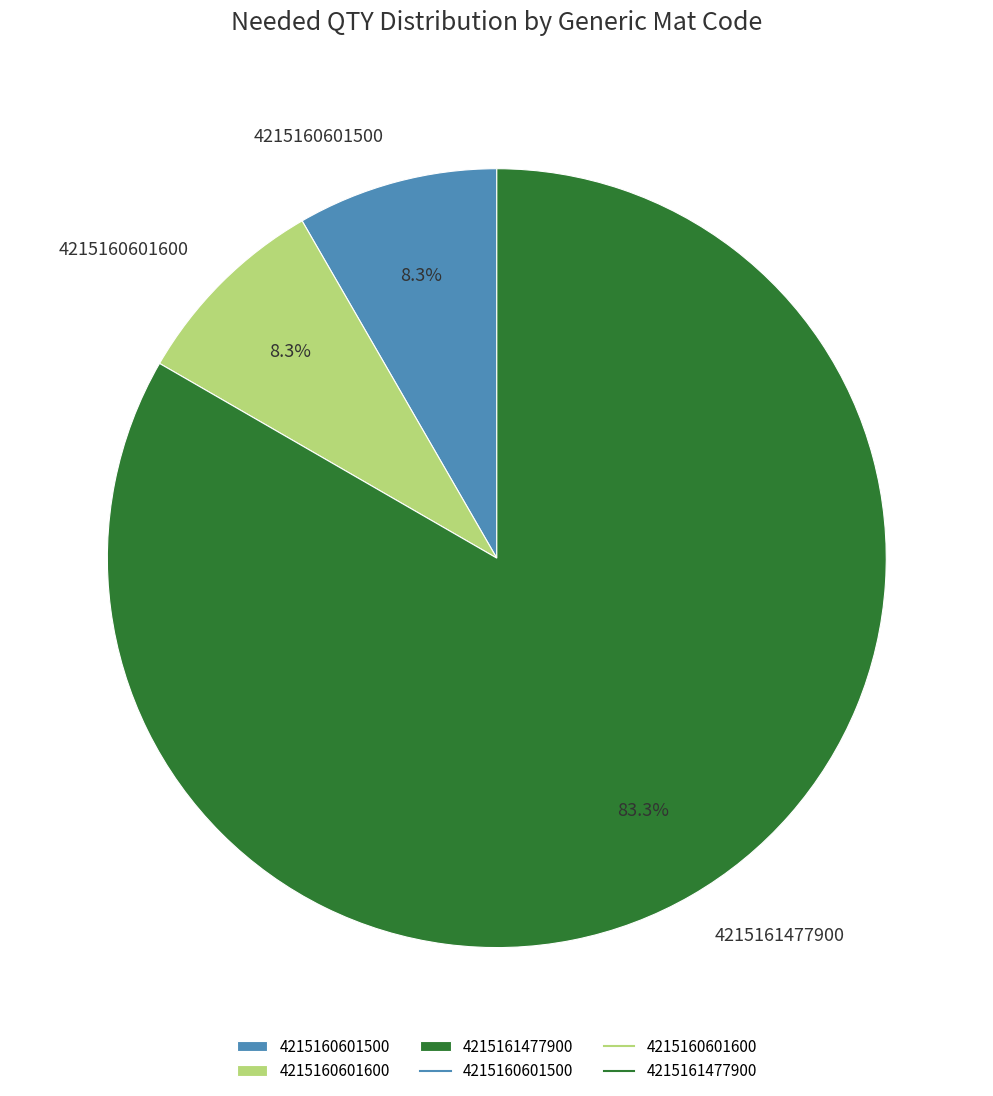

Does any single category account for the majority?

Yes